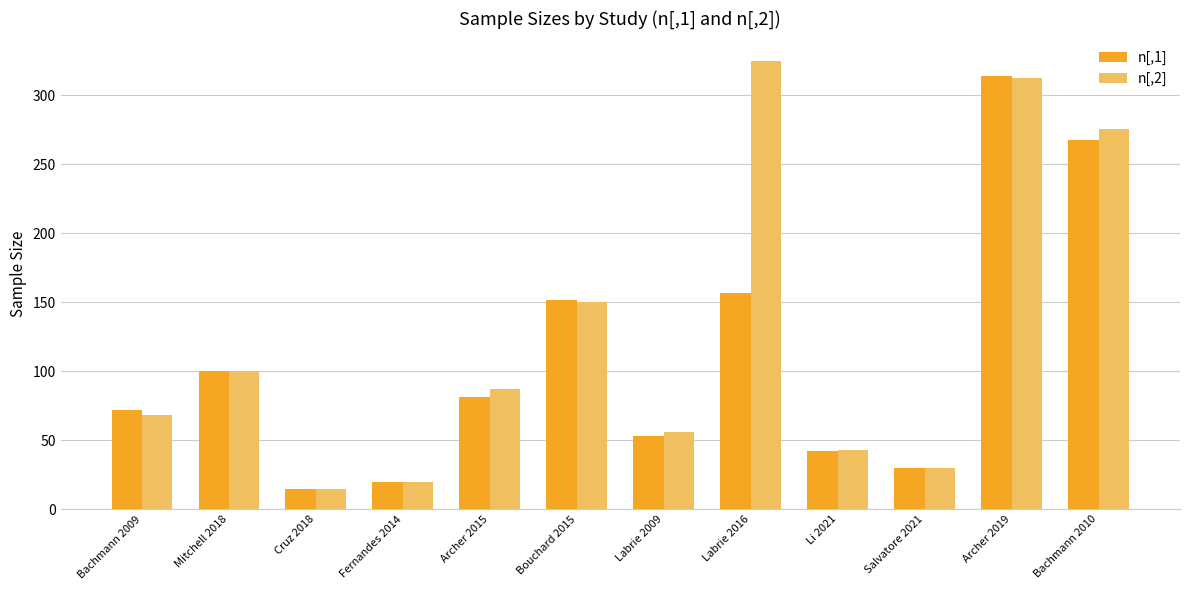

What position from the left is Bachmann 2009?

1